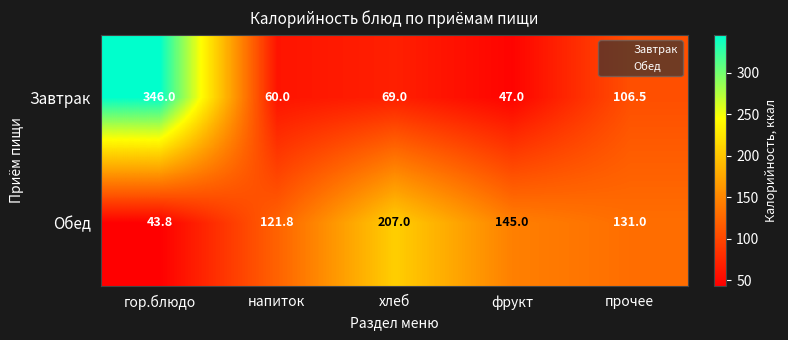

Rank the series by their average value, from highest to lowest.

Обед, Завтрак